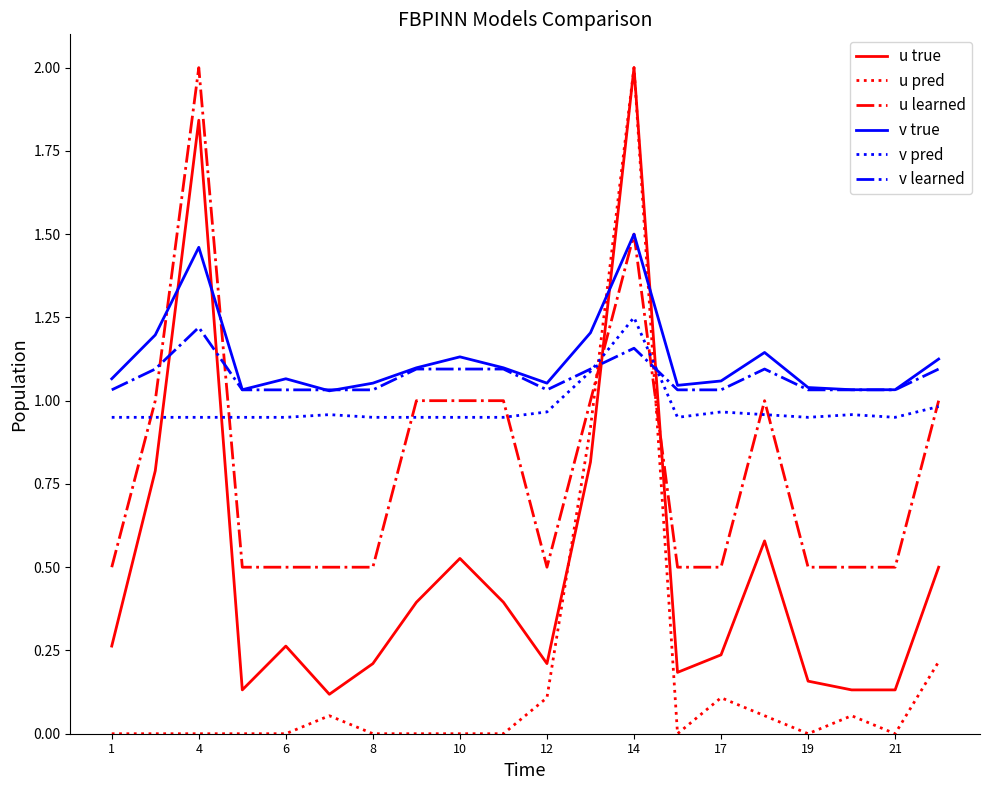

What is the maximum value shown in the chart?

2.0